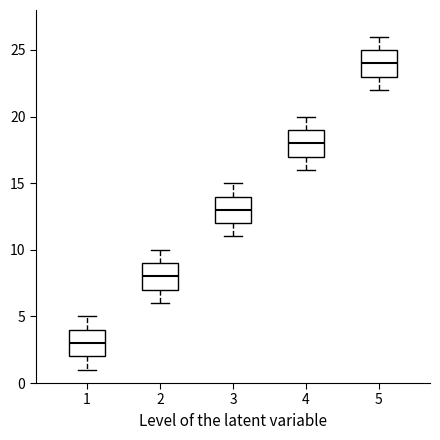

Which box has the highest median line?

5